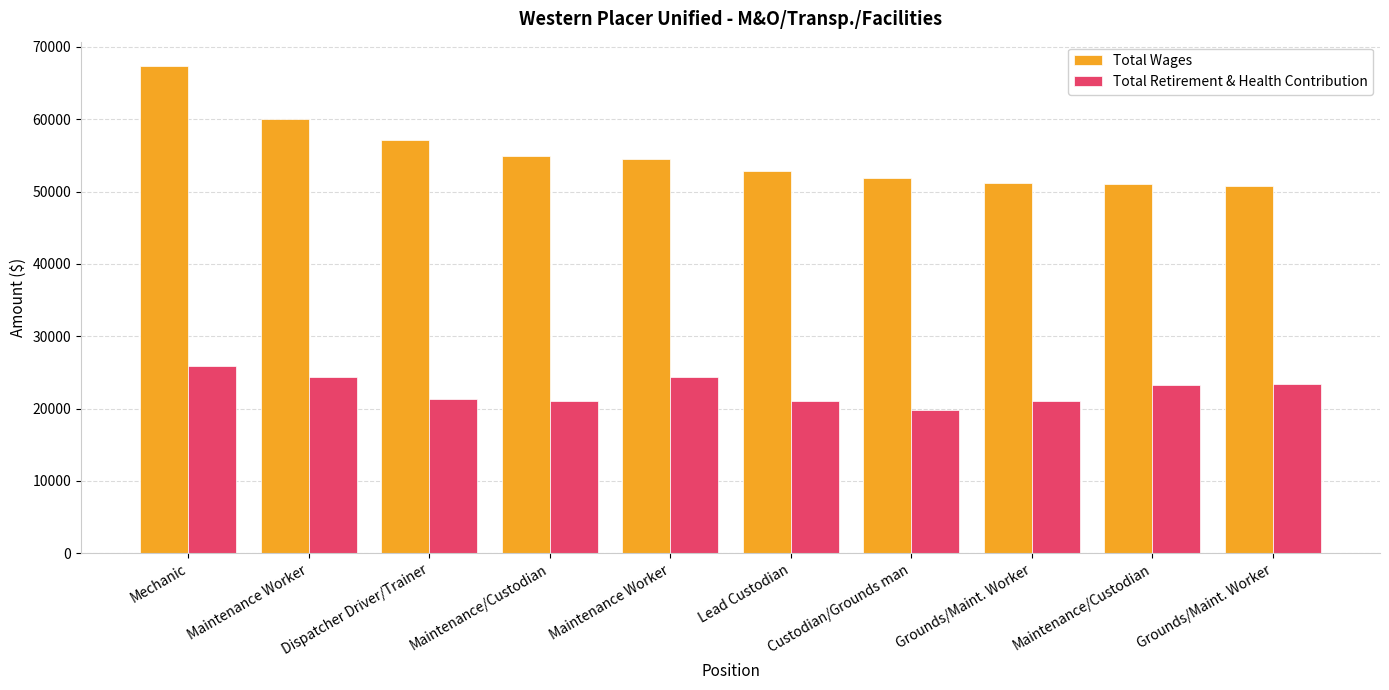

How many bars are there in total?

20